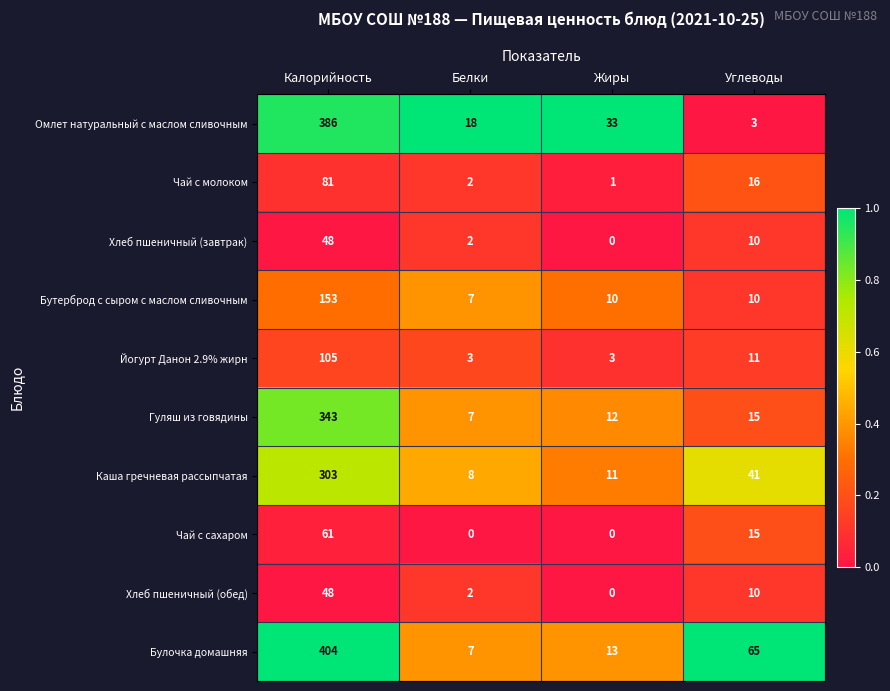

Which category has the highest value in the Омлет натуральный с маслом сливочным series?

Калорийность